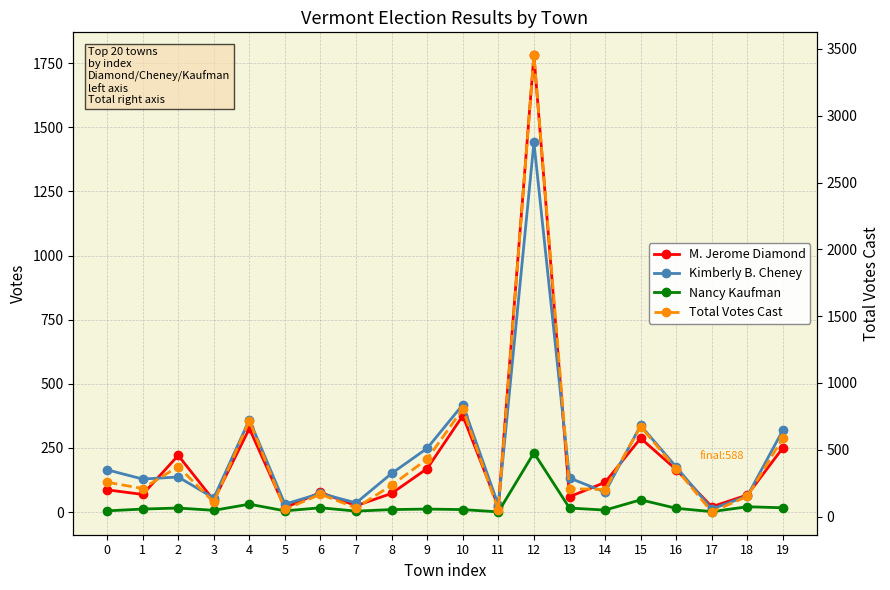

Does the chart display data point markers on the line(s)?

Yes